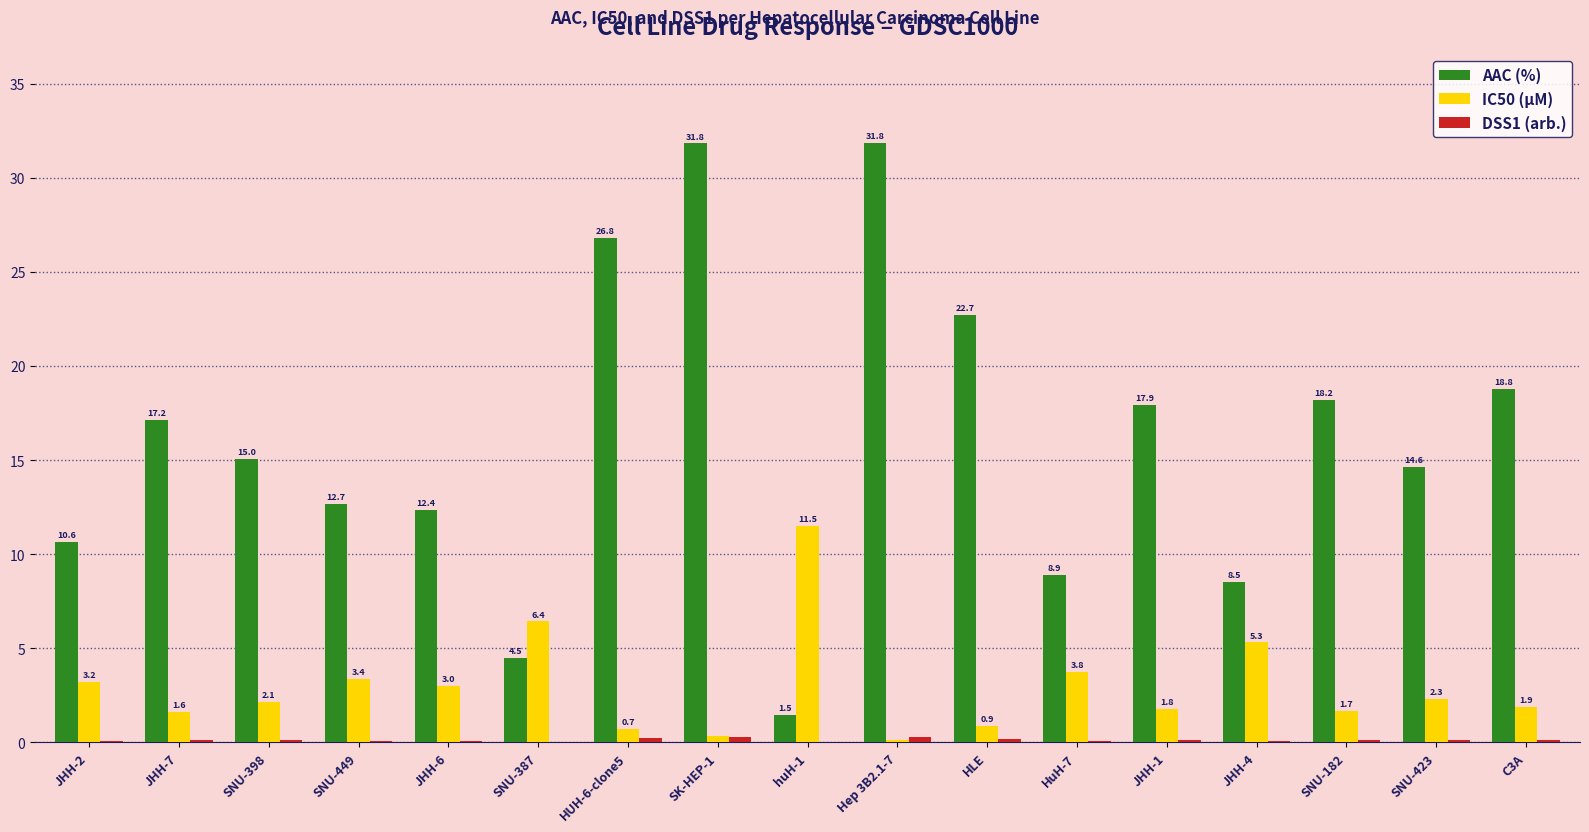

At which label does AAC (%) first exceed 15?

JHH-7